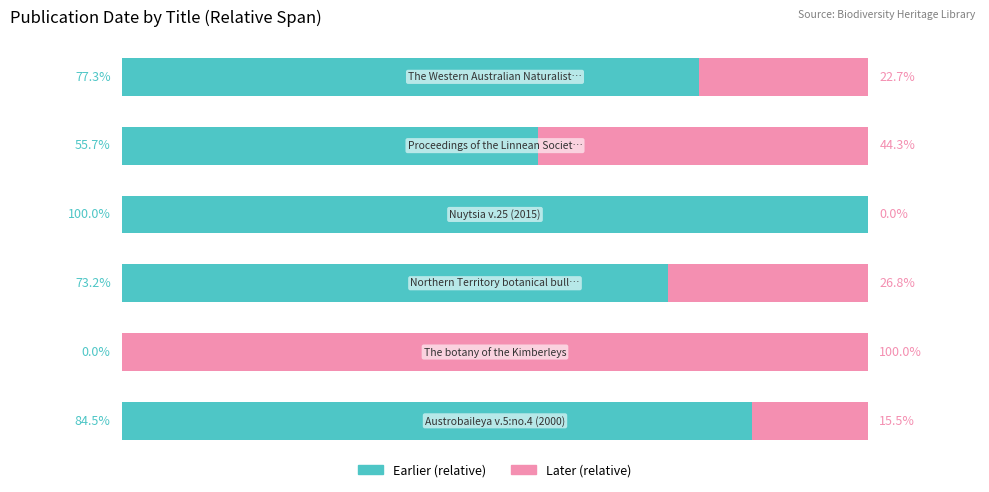

What are all the series names shown in the legend?

Earlier (relative), Later (relative)